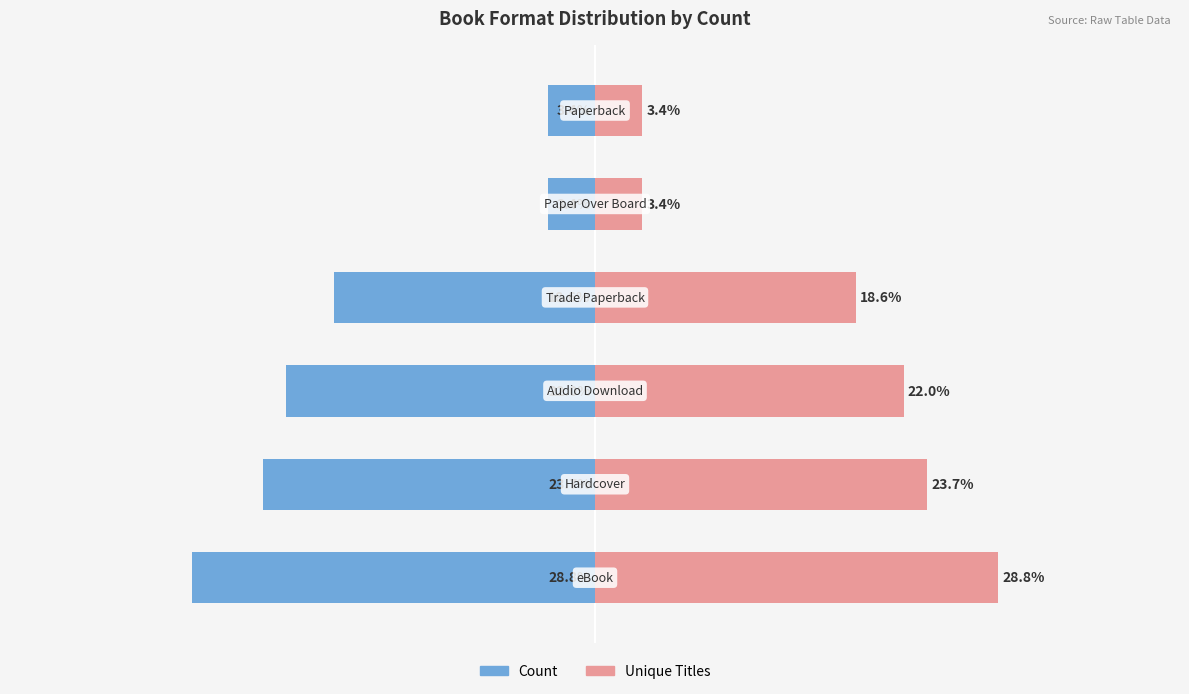

How many groups of bars are there?

6